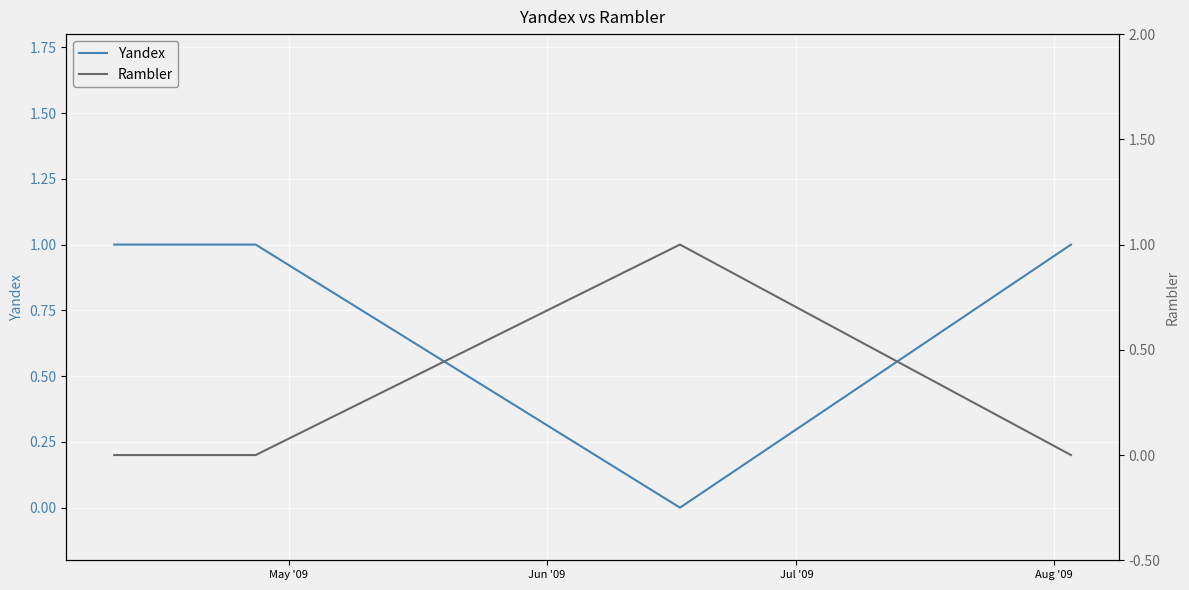

How many data points does each series have?

4